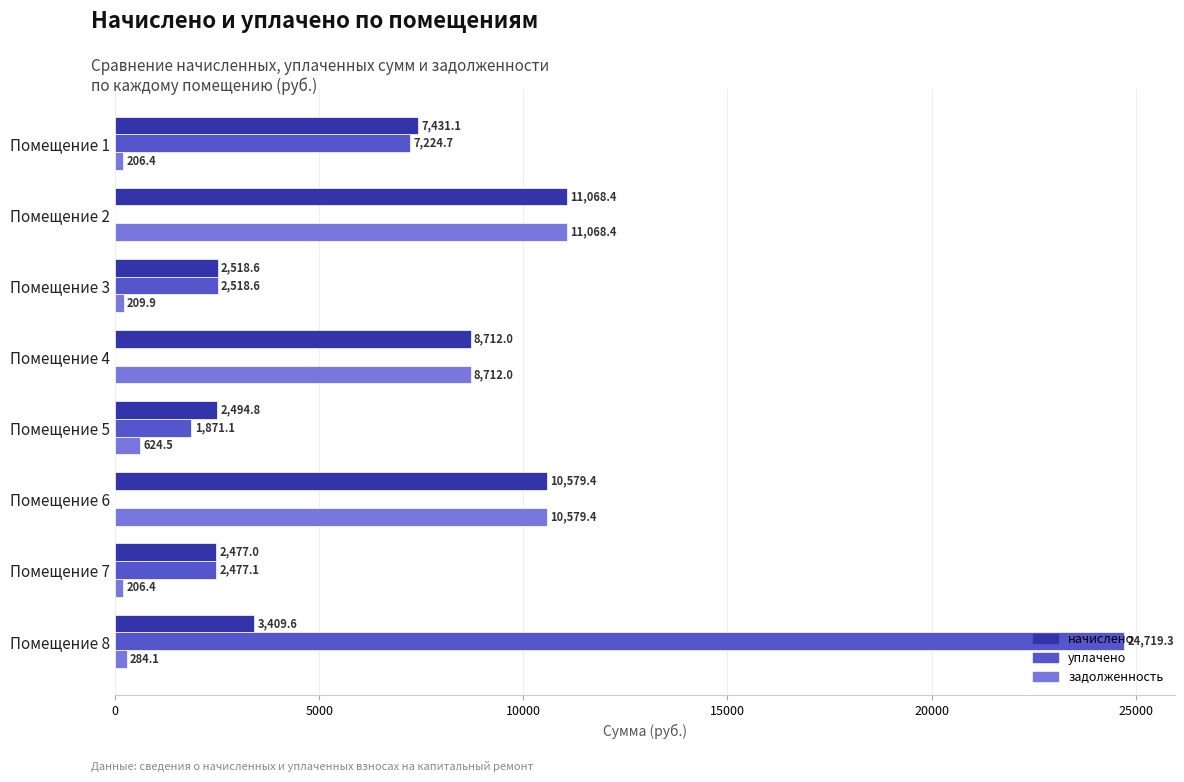

Which series changed the most between Помещение 3 and Помещение 4?

задолженность